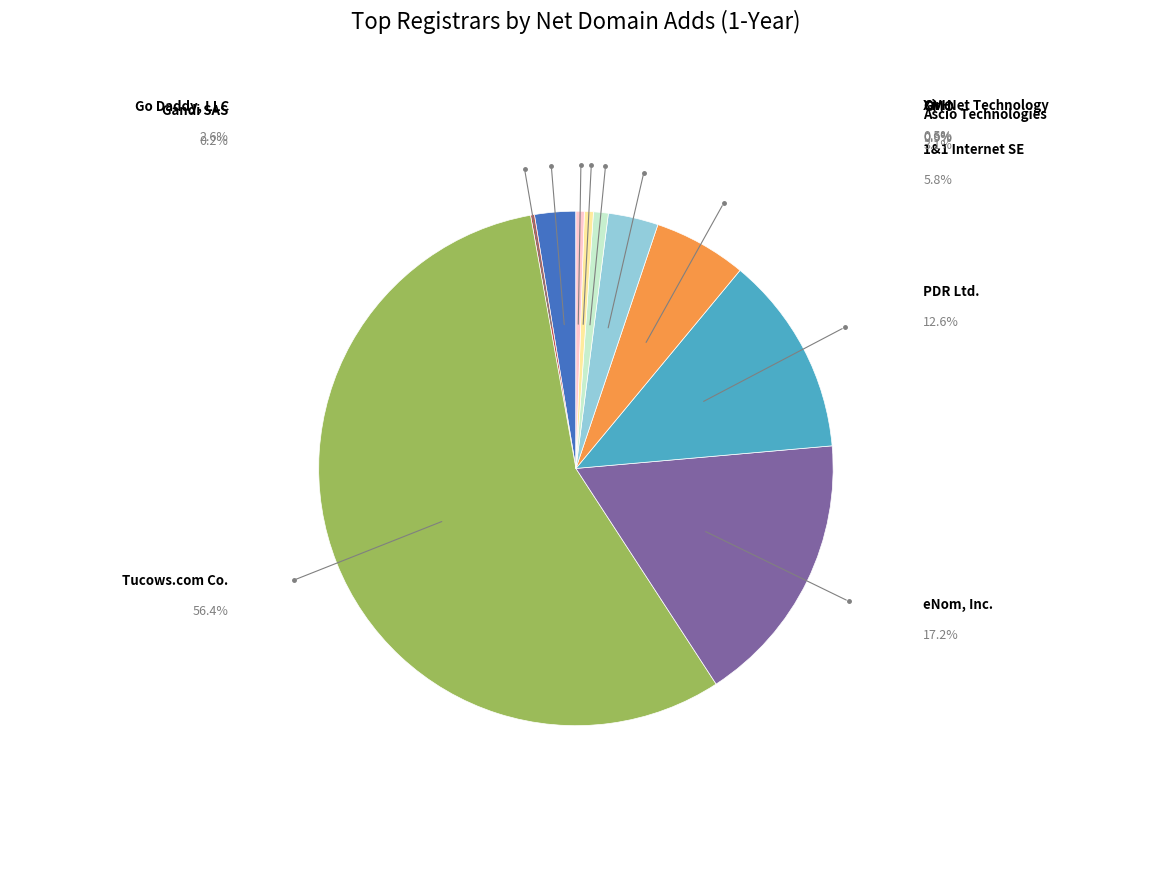

Is there any slice that represents more than half of the pie?

Yes